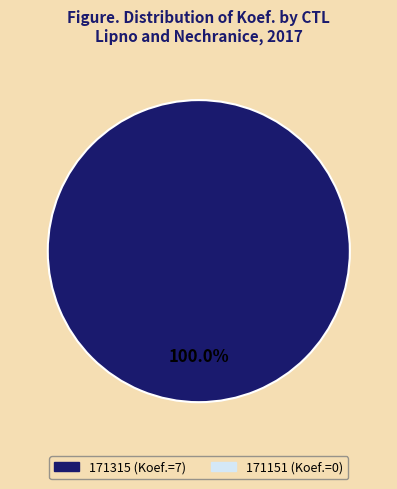

Is there any slice that represents more than half of the pie?

Yes